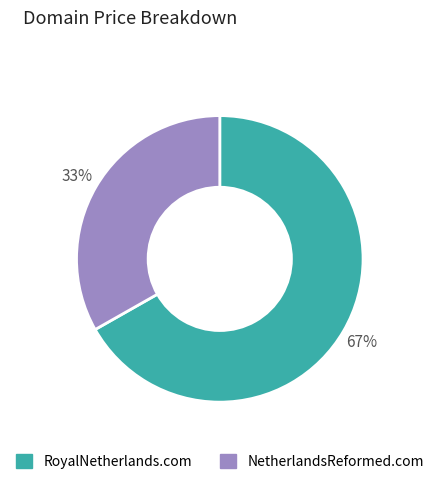

Which slice is the smallest?

NetherlandsReformed.com